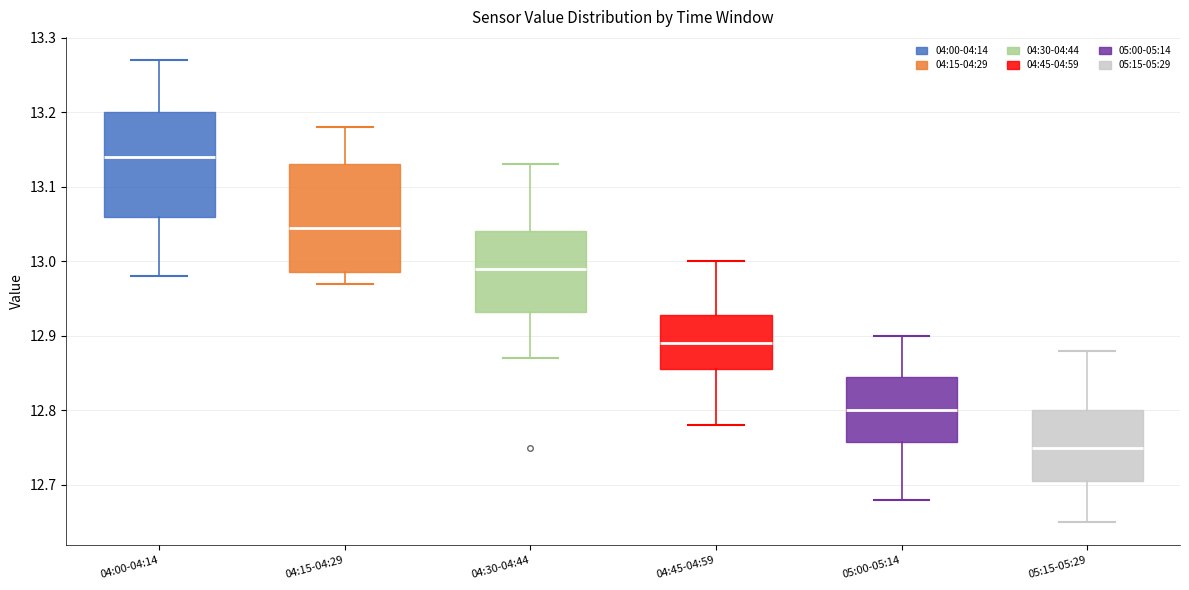

Reading left to right, read every box against the y-axis: the position of its median line, the range the box covers, and the ends of its whiskers. The values are not printed on the chart, so give them approximately, as read against the axis.

04:00-04:14: median 13.14, box 13.06 to 13.20, whiskers 12.98 to 13.27
04:15-04:29: median 13.05, box 12.99 to 13.13, whiskers 12.97 to 13.18
04:30-04:44: median 12.99, box 12.93 to 13.04, whiskers 12.87 to 13.13
04:45-04:59: median 12.89, box 12.86 to 12.93, whiskers 12.78 to 13.00
05:00-05:14: median 12.80, box 12.76 to 12.85, whiskers 12.68 to 12.90
05:15-05:29: median 12.75, box 12.71 to 12.80, whiskers 12.65 to 12.88